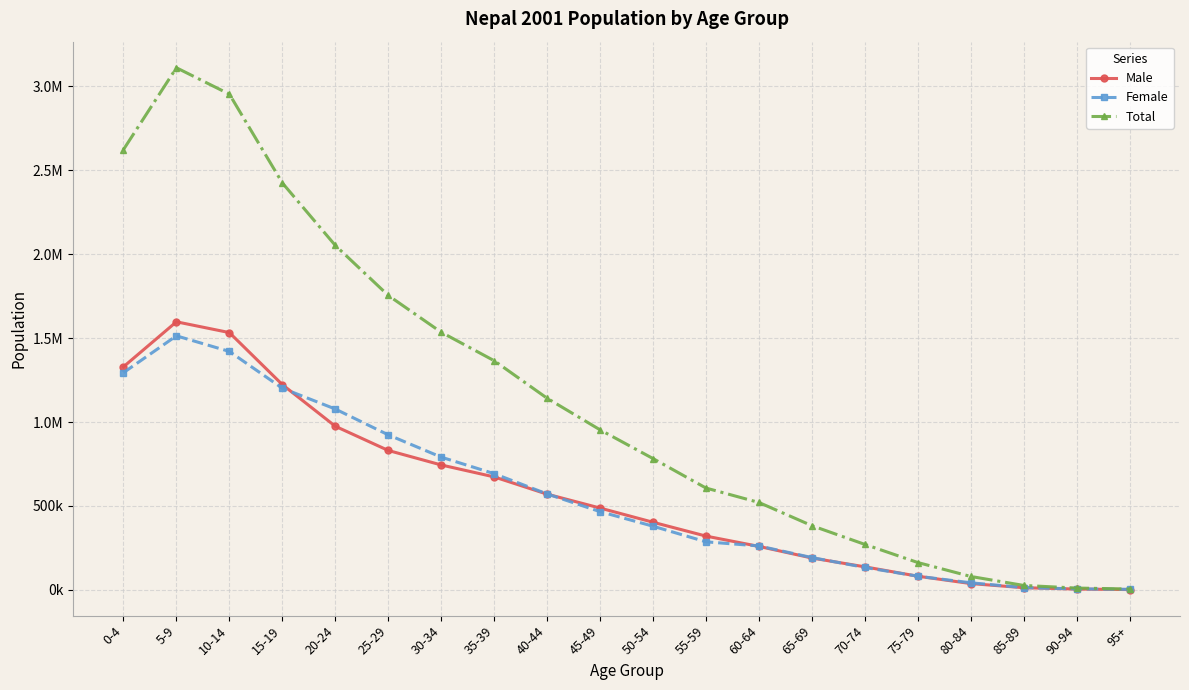

Which series has the largest total across all categories?

Total